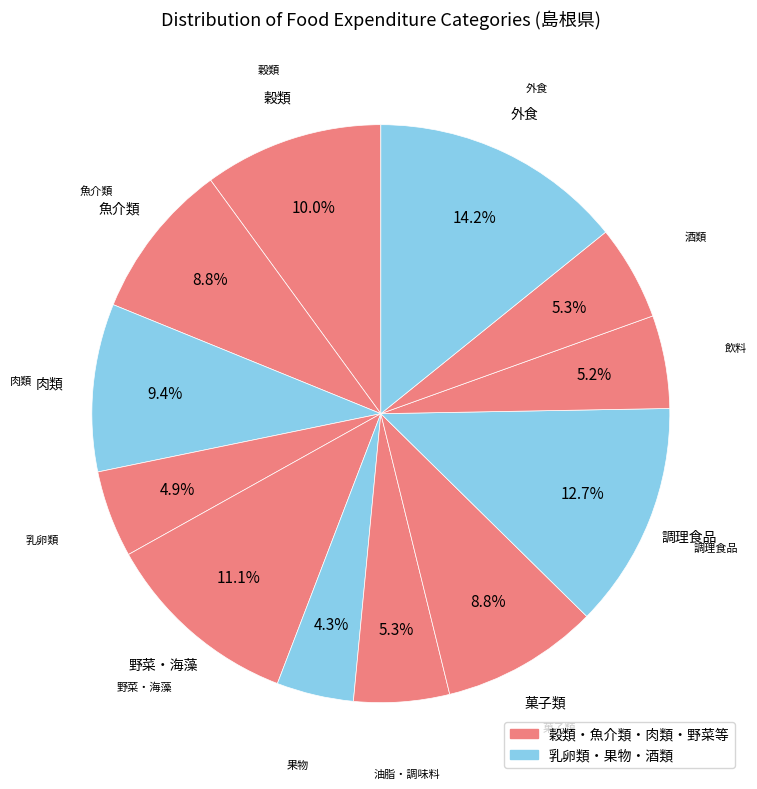

Count the number of slices in the pie.

12